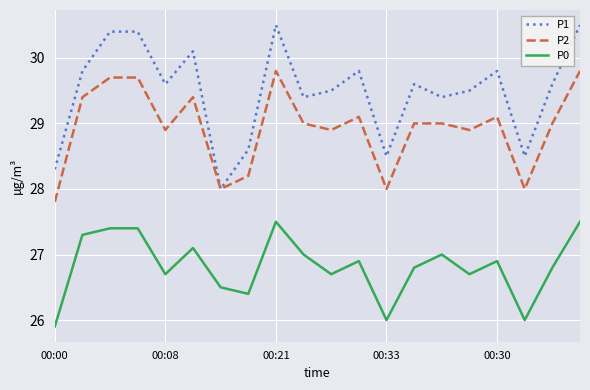

Which series has the widest spread of values?

P1